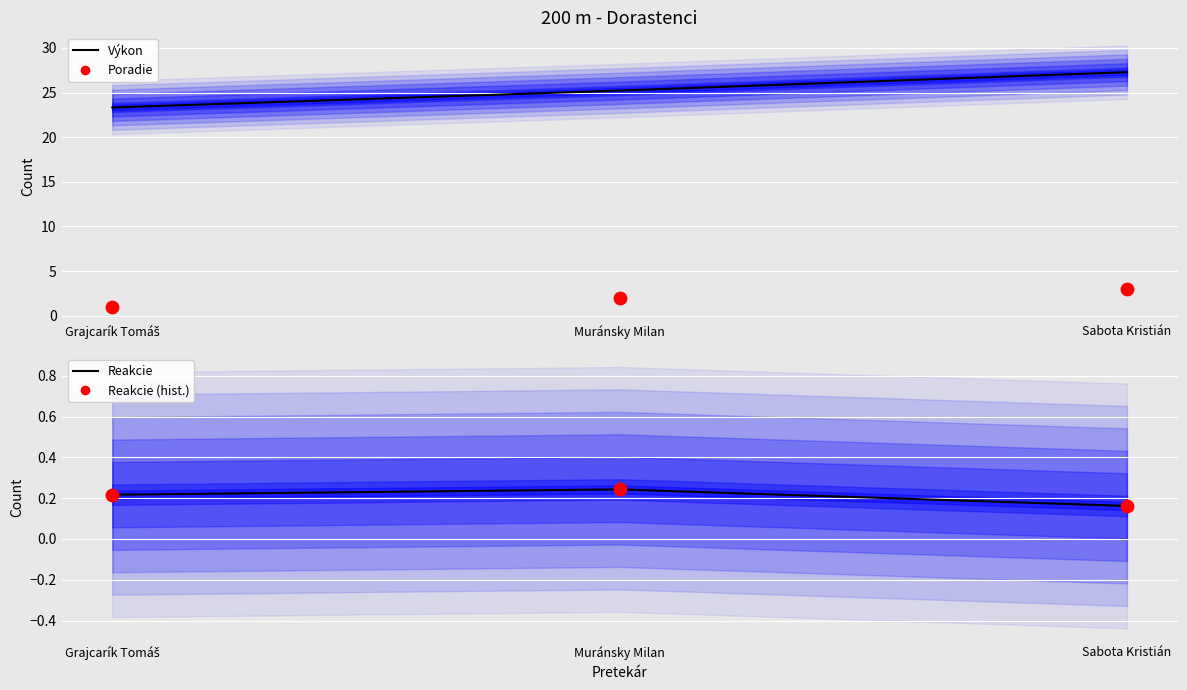

Which series has the widest spread of Y values?

Výkon